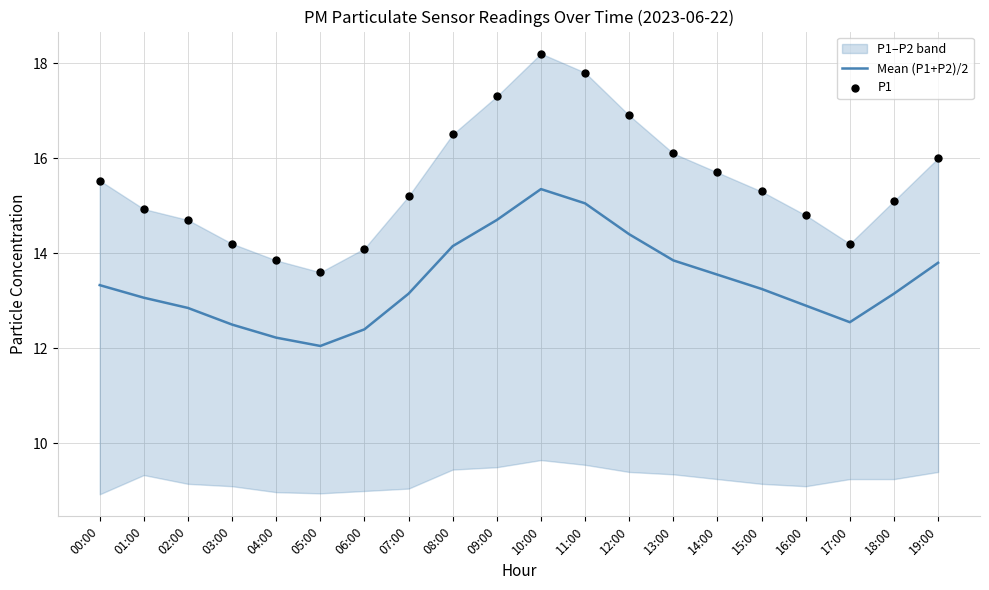

At how many categories does at least one series exceed 13?

20